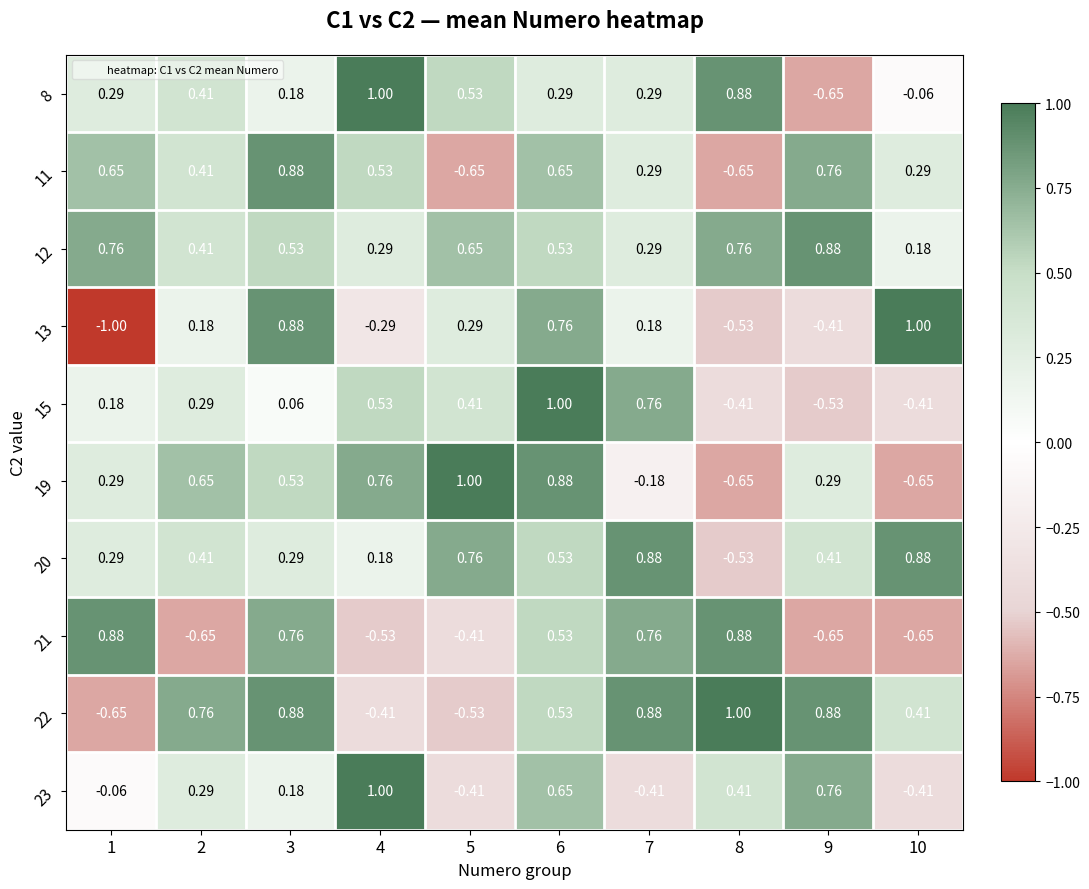

How many series are shown in this chart?

10